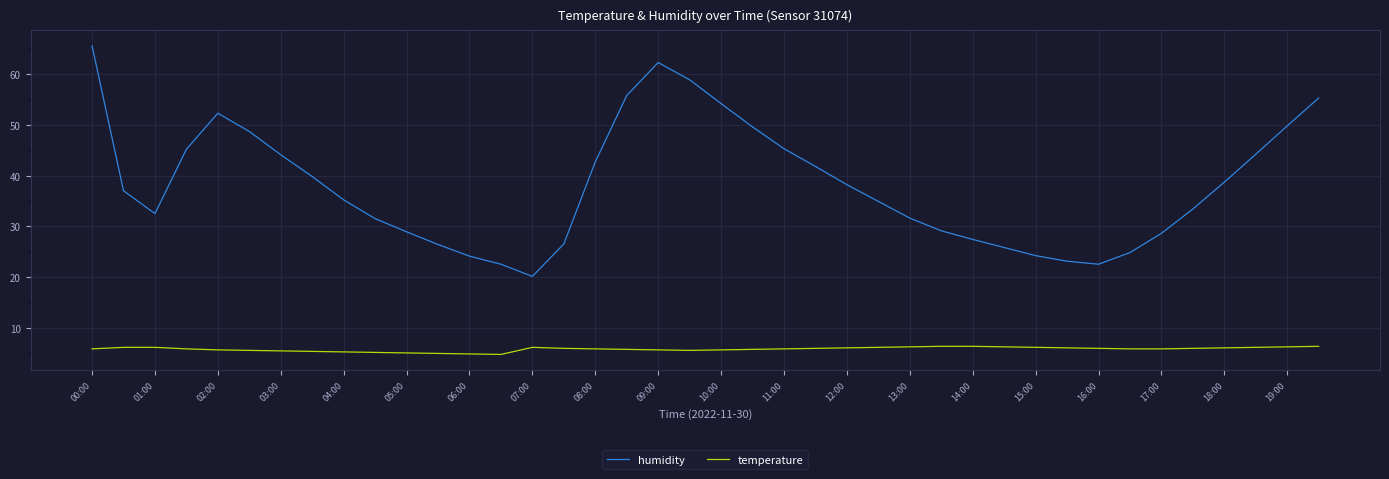

What is the highest value of the humidity series?

65.6